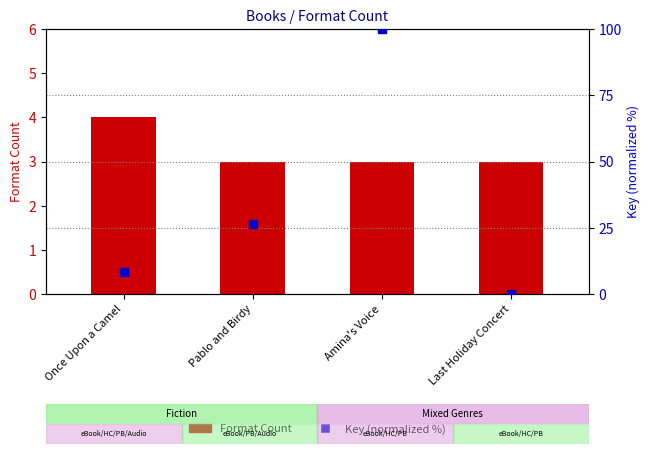

Which series has the widest spread of Y values?

Key (normalized %)